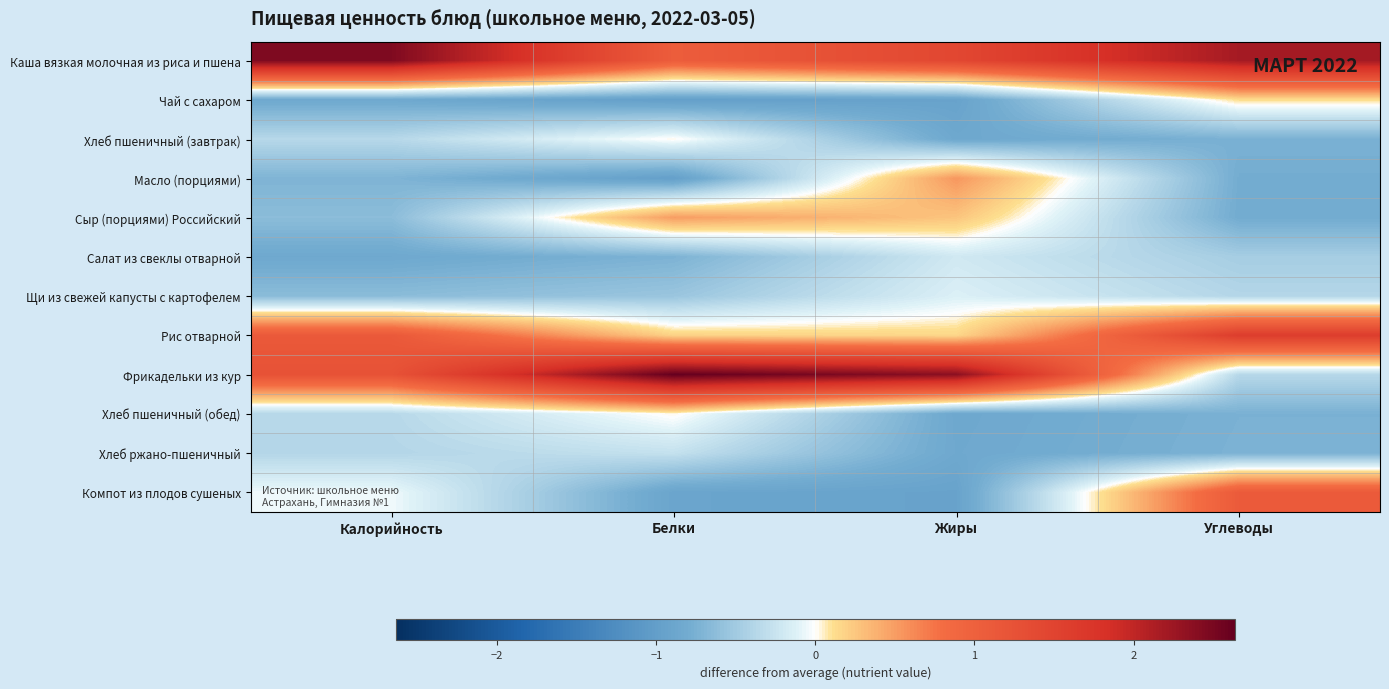

How many categories are shown in the chart?

4